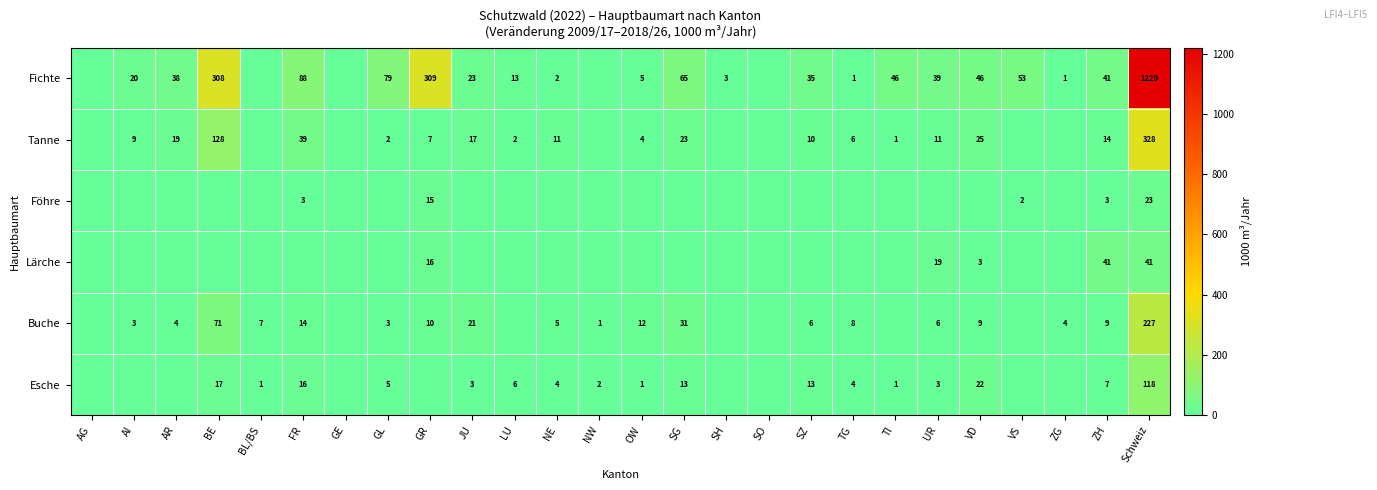

Is it true that Lärche equals 19 at UR?

True